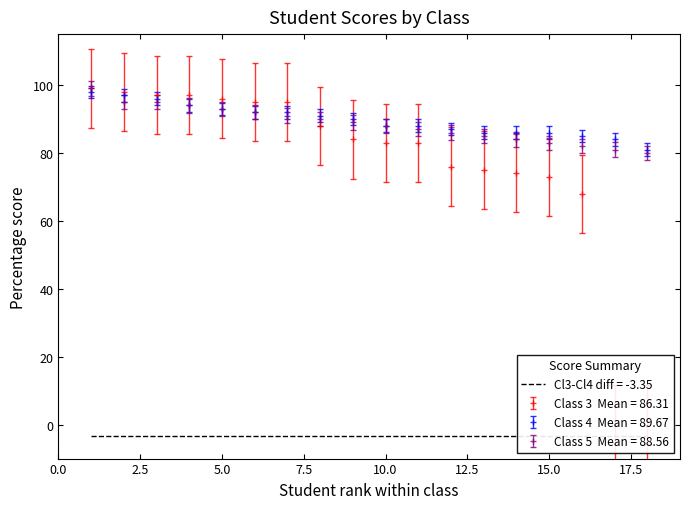

Which has a higher value, 3 or 3?

3